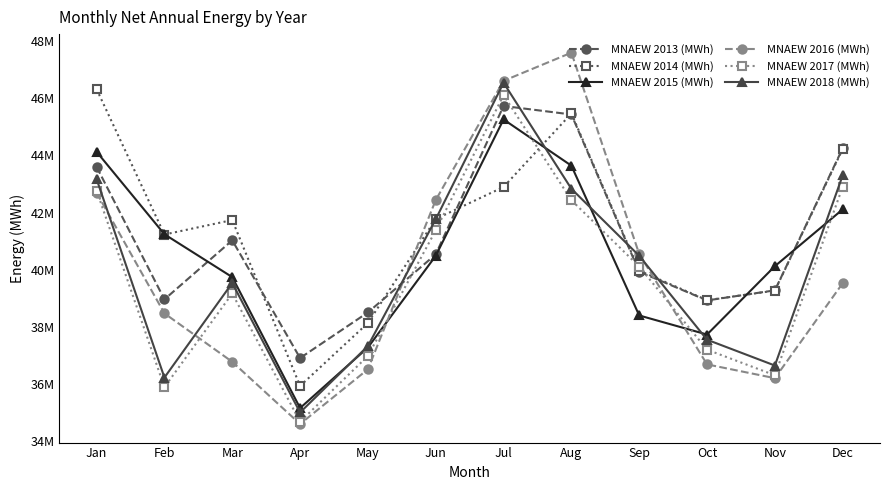

How many intersections are there between MNAEW 2013 (MWh) and MNAEW 2018 (MWh)?

4